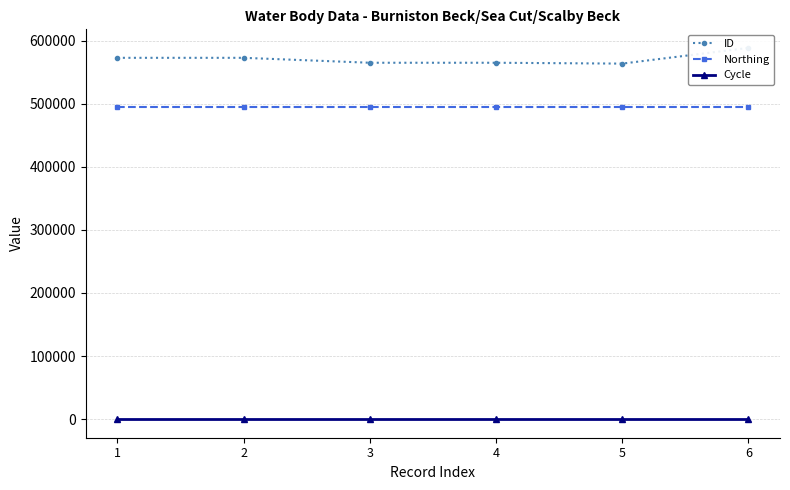

The ID series shows 572665 at 2. True or false?

True